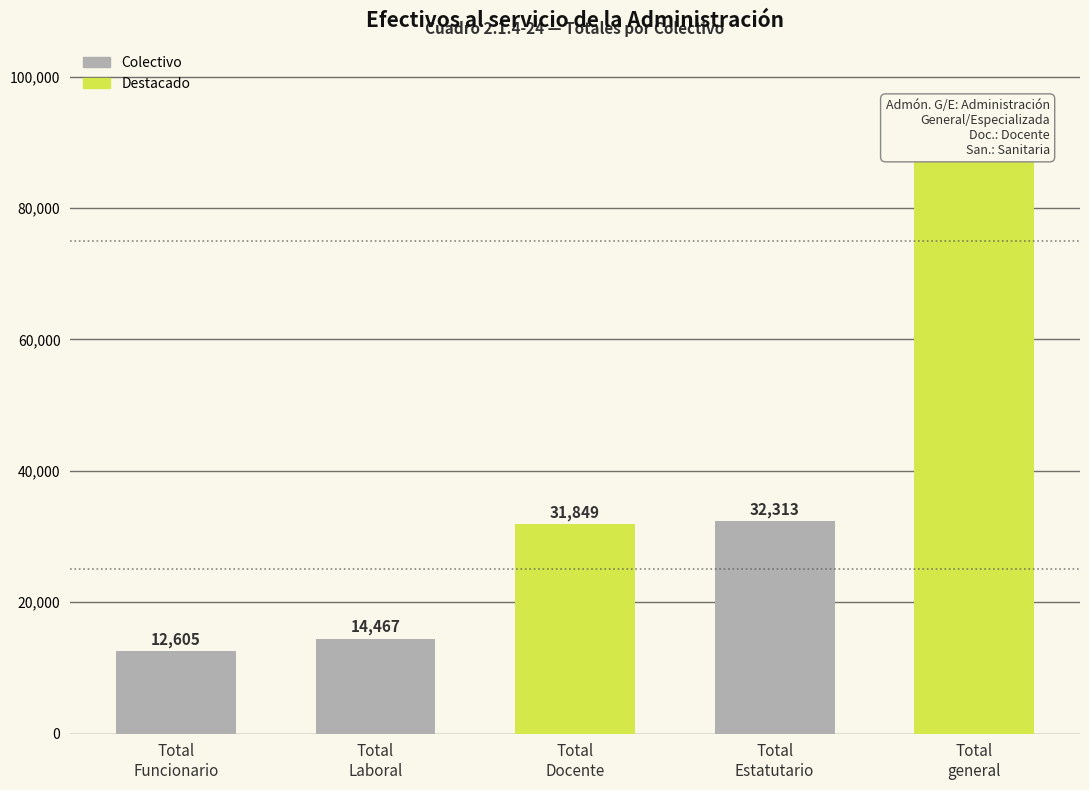

What is the difference between the second highest and minimum values?

19708